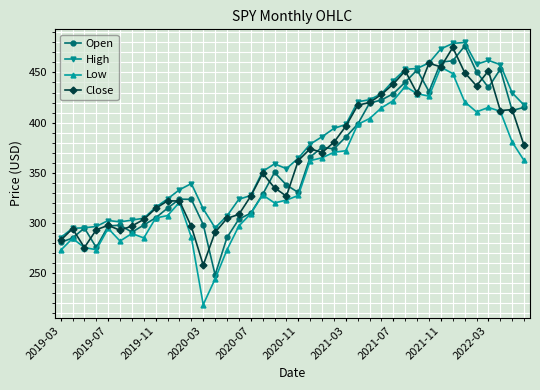

Which series has the largest total across all categories?

High